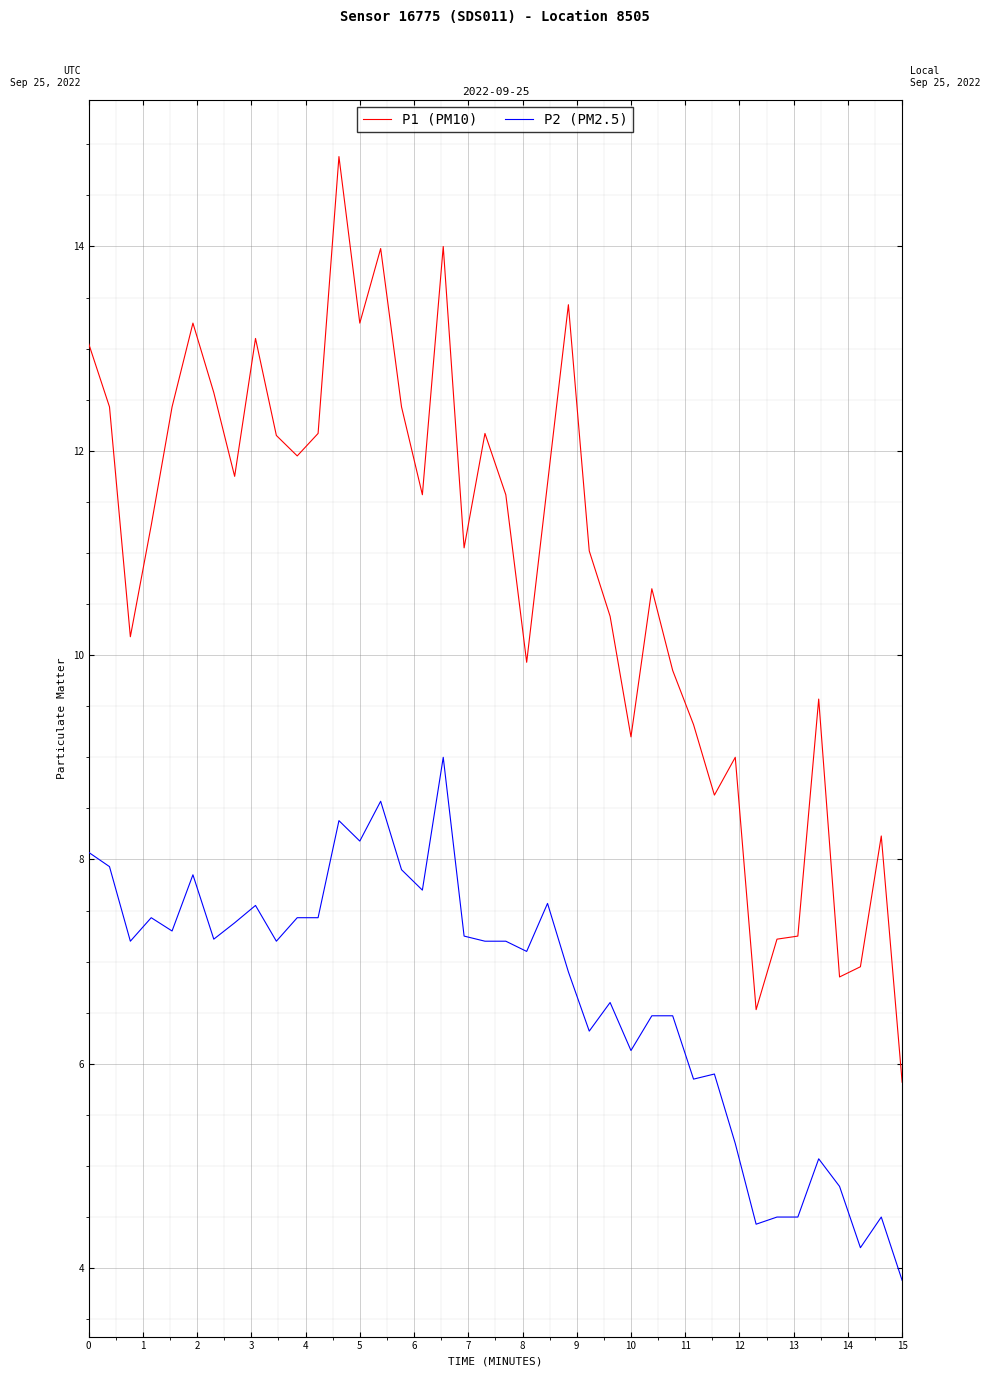

True or false: P1 (PM10) and P2 (PM2.5) intersect in this chart.

False